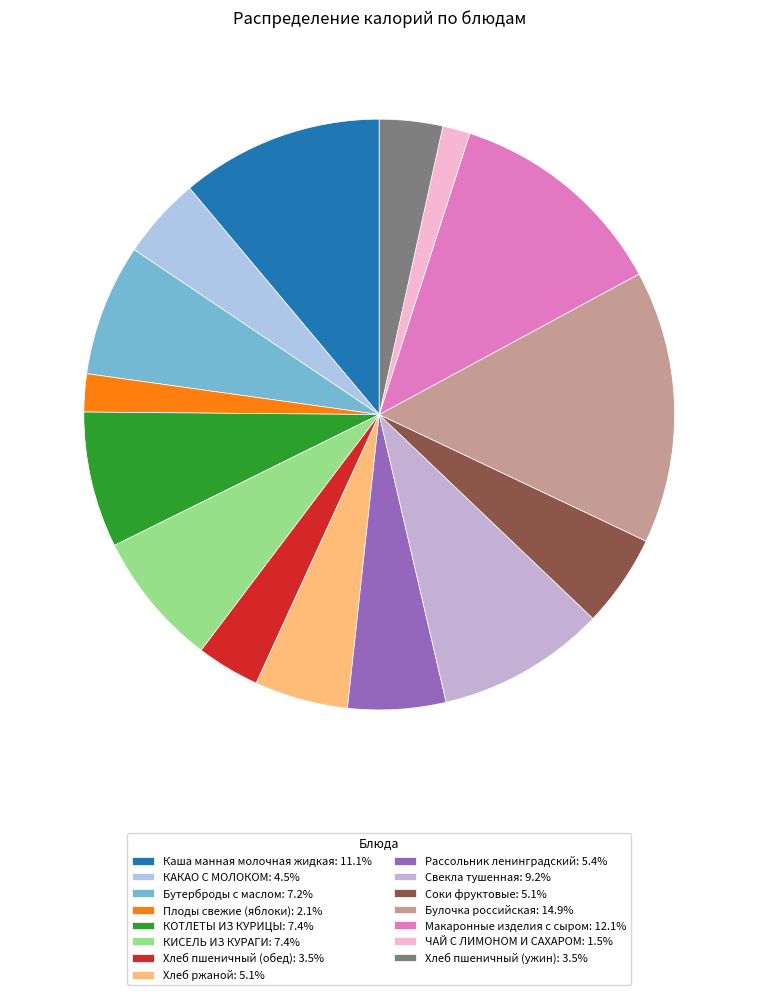

Is it true that Плоды свежие (яблоки) is 2% of the pie?

True